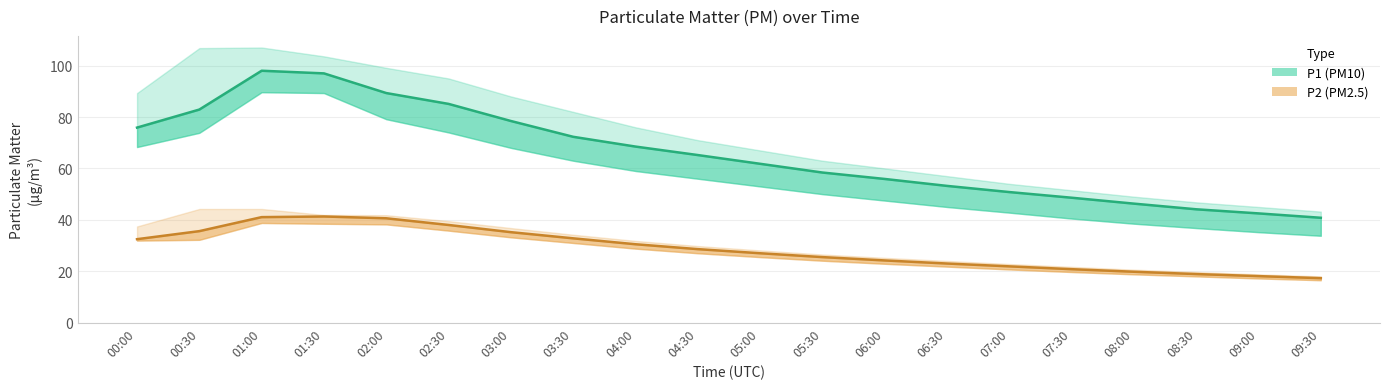

What is the label of the 14th point from the left?

06:30